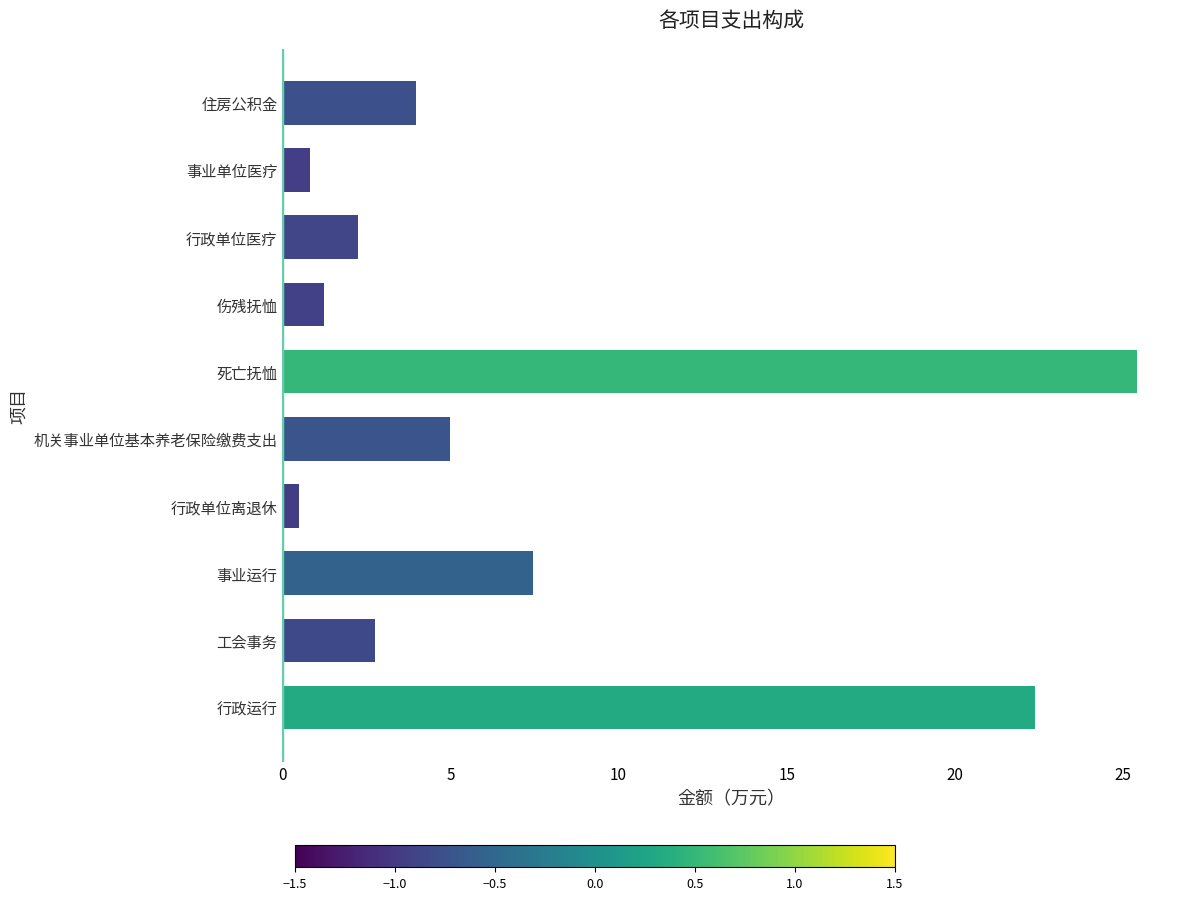

Reading top to bottom, extract all data points from this chart.

住房公积金=4.0	事业单位医疗=0.8	行政单位医疗=2.2	伤残抚恤=1.2	死亡抚恤=25.4	机关事业单位基本养老保险缴费支出=5.0	行政单位离退休=0.5	事业运行=7.4	工会事务=2.7	行政运行=22.4